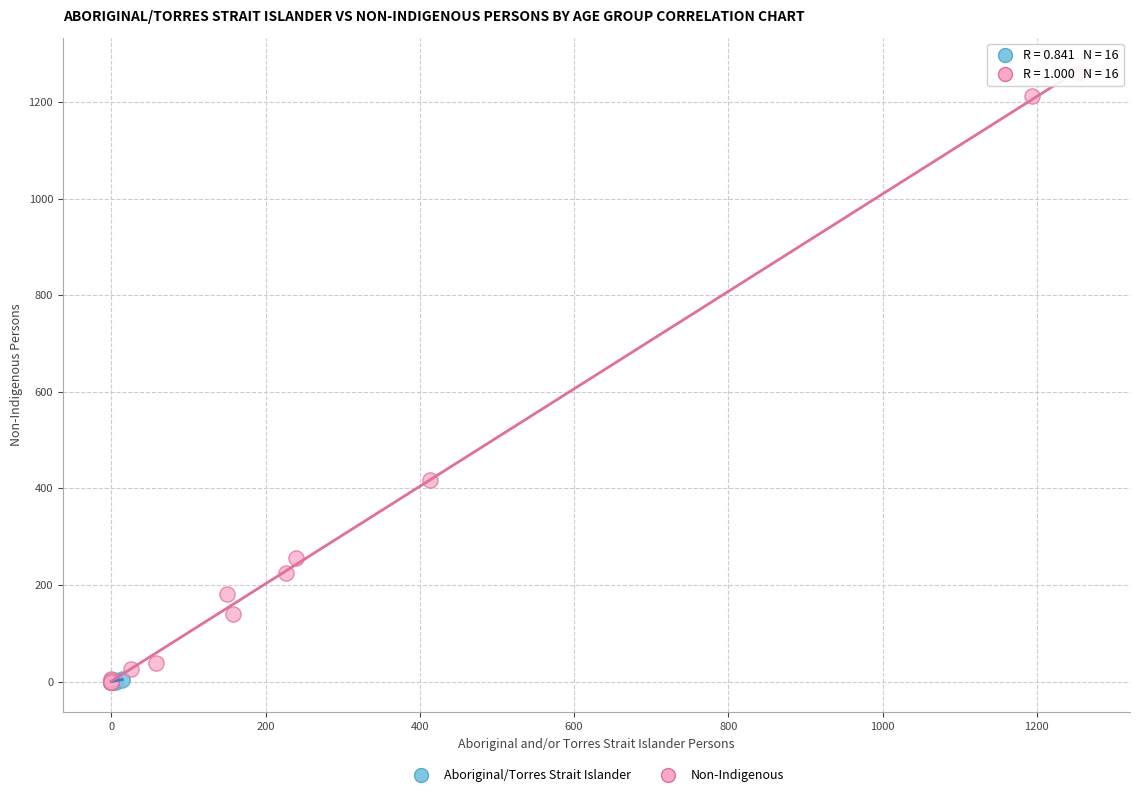

Which series has the widest spread of Y values?

Non-Indigenous